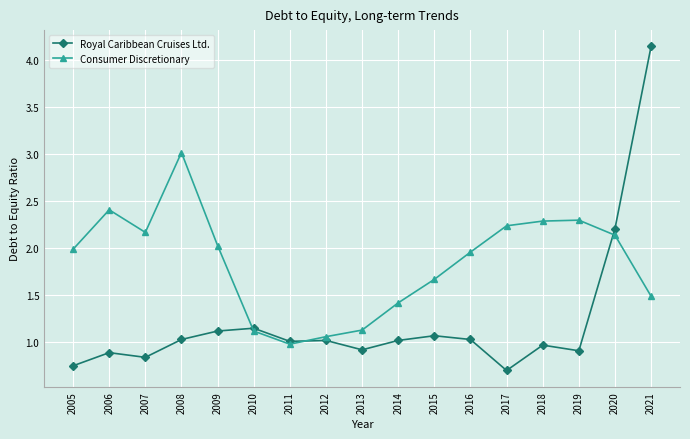

At 2005, list the series in order from smallest to largest.

Royal Caribbean Cruises Ltd., Consumer Discretionary